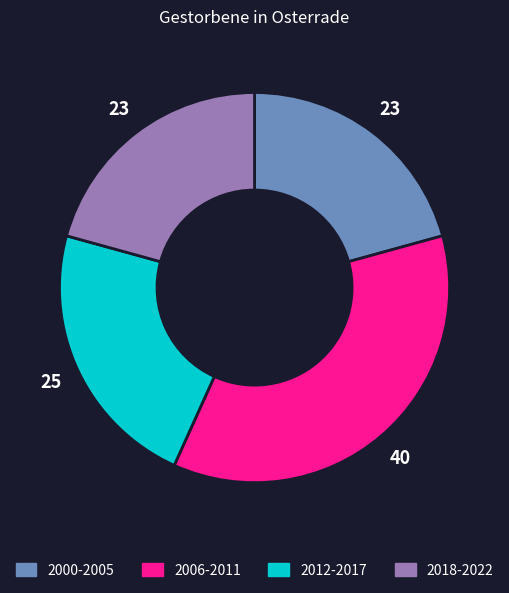

Is there any slice that represents more than half of the pie?

No